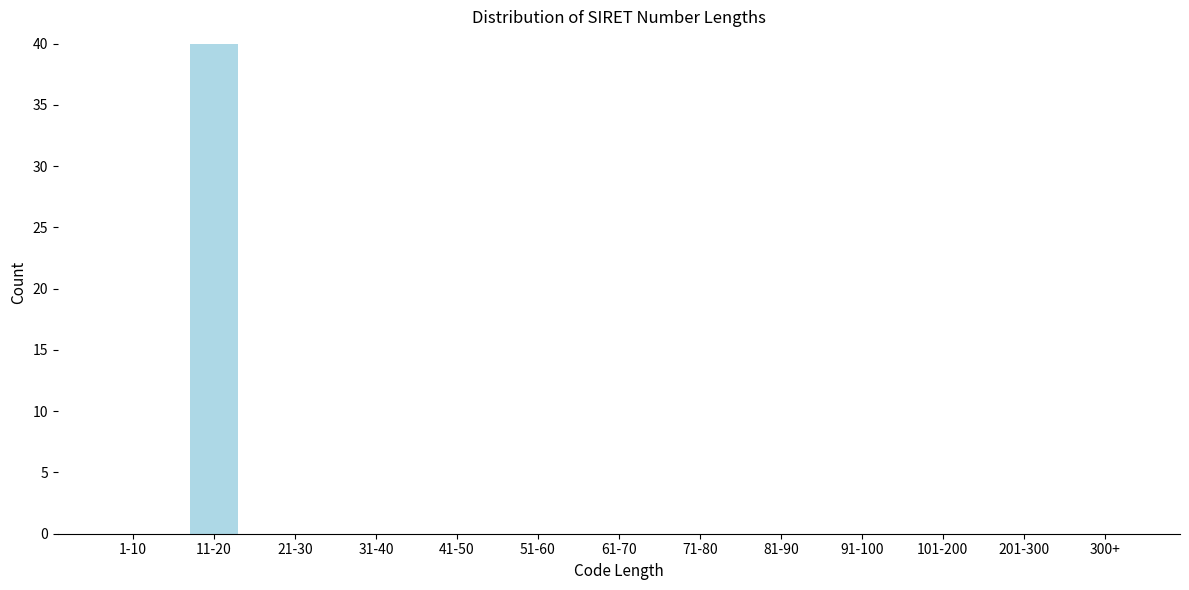

Reading left to right, transcribe all the data shown in this chart.

1-10=0	11-20=40	21-30=0	31-40=0	41-50=0	51-60=0	61-70=0	71-80=0	81-90=0	91-100=0	101-200=0	201-300=0	300+=0